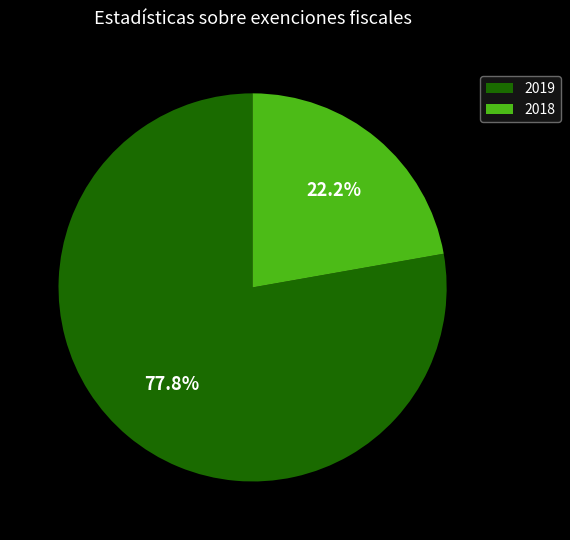

True or false: 2019 accounts for 72% of the total.

False